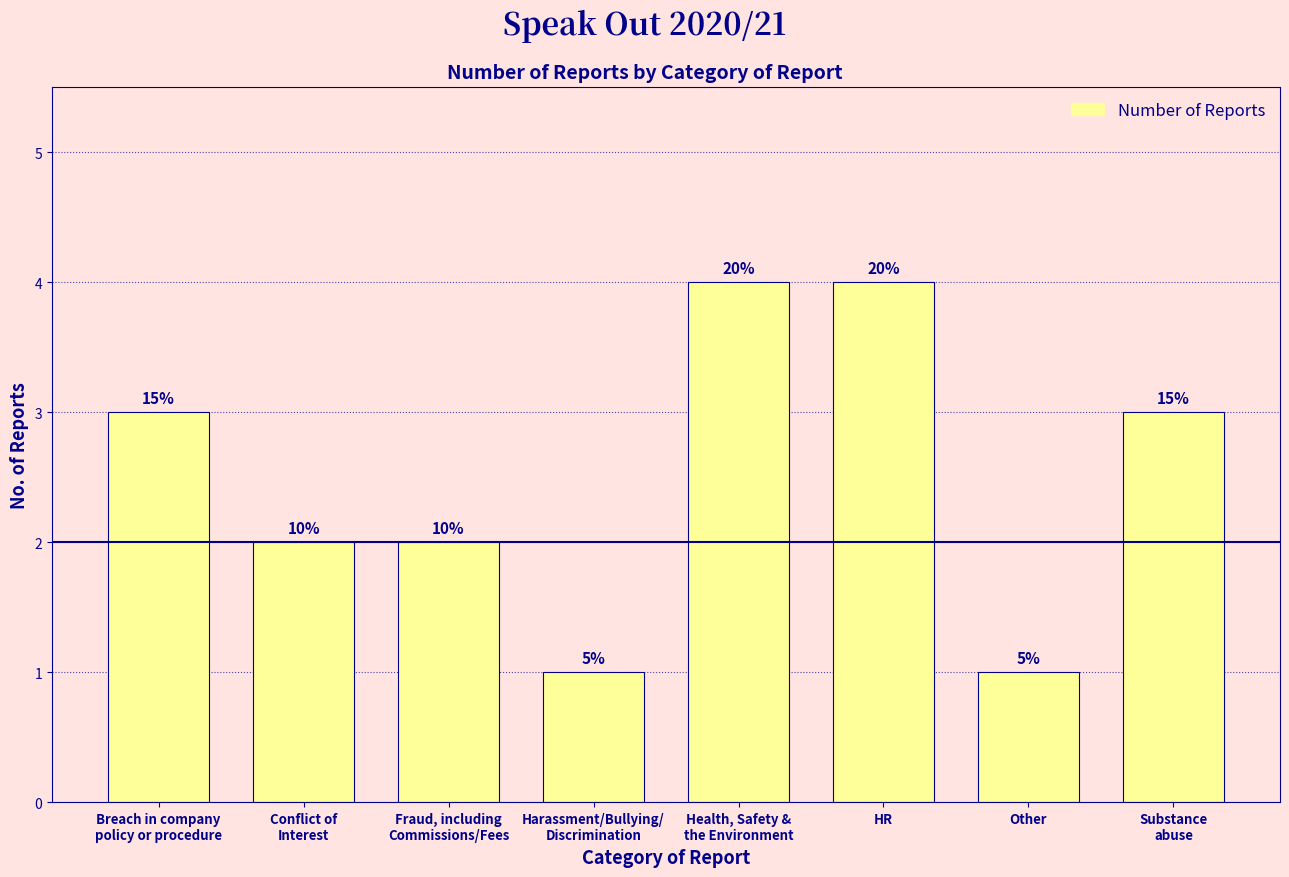

Are the bars horizontal?

No